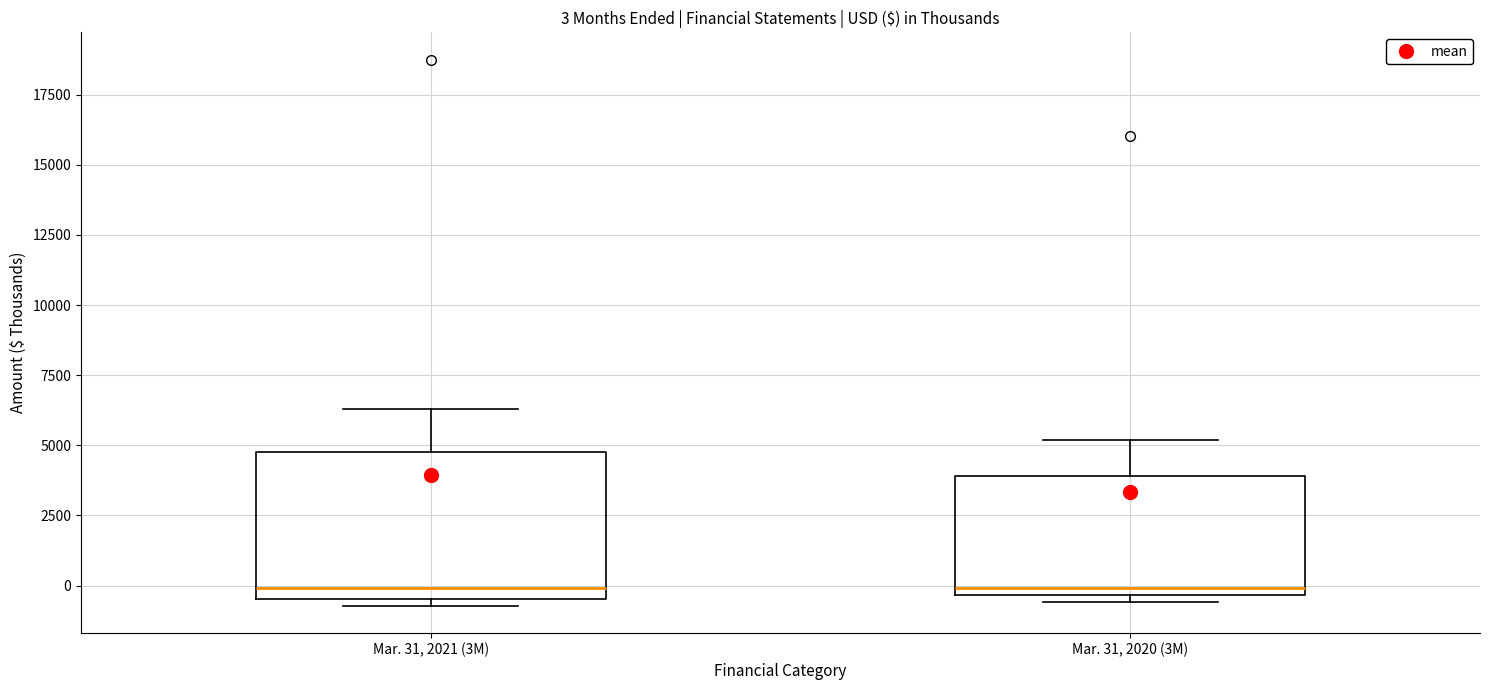

Which box is the tallest, from its lower edge to its upper edge?

Mar. 31, 2021 (3M)